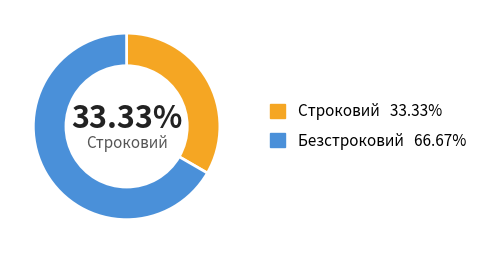

Is there any slice that represents more than half of the pie?

Yes